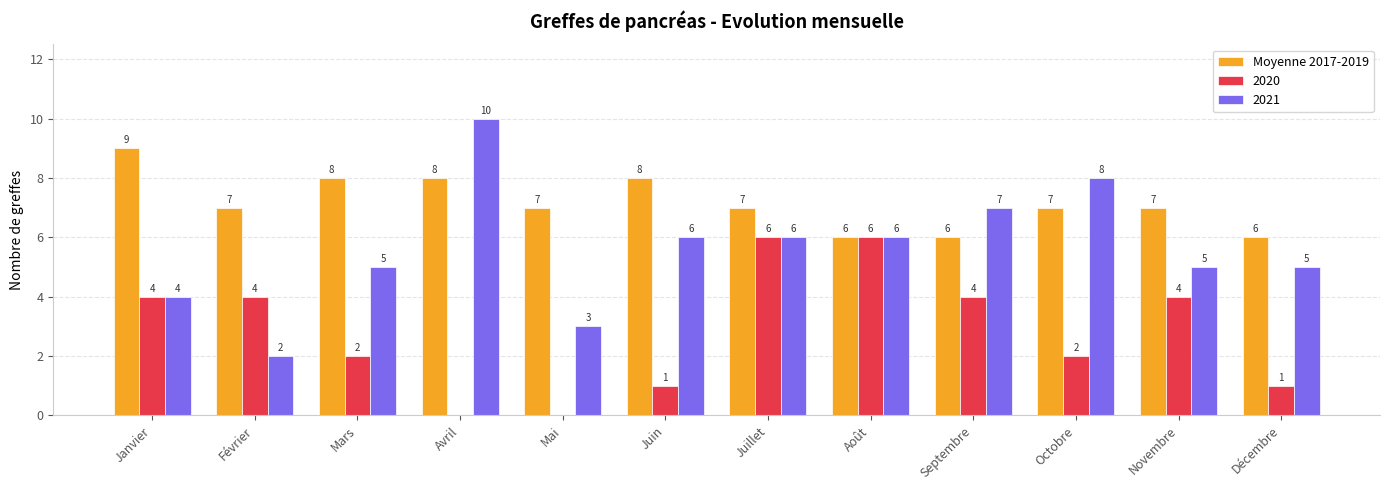

Reading right to left, what are all the values shown in this chart?

Moyenne 2017-2019: Décembre=6	Novembre=7	Octobre=7	Septembre=6	Août=6	Juillet=7	Juin=8	Mai=7	Avril=8	Mars=8	Février=7	Janvier=9
2020: Décembre=1	Novembre=4	Octobre=2	Septembre=4	Août=6	Juillet=6	Juin=1	Mai=0	Avril=0	Mars=2	Février=4	Janvier=4
2021: Décembre=5	Novembre=5	Octobre=8	Septembre=7	Août=6	Juillet=6	Juin=6	Mai=3	Avril=10	Mars=5	Février=2	Janvier=4